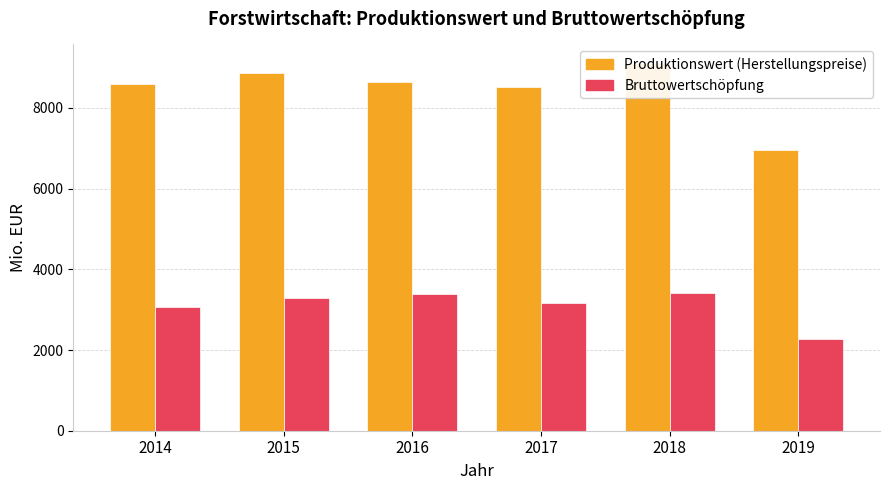

Reading left to right, transcribe all the data shown in this chart.

Produktionswert (Herstellungspreise): 2014=8603.2	2015=8867.3	2016=8651.6	2017=8520.1	2018=9118.2	2019=6952.7
Bruttowertschöpfung: 2014=3055.1	2015=3277.7	2016=3397.2	2017=3161.5	2018=3423.7	2019=2279.2